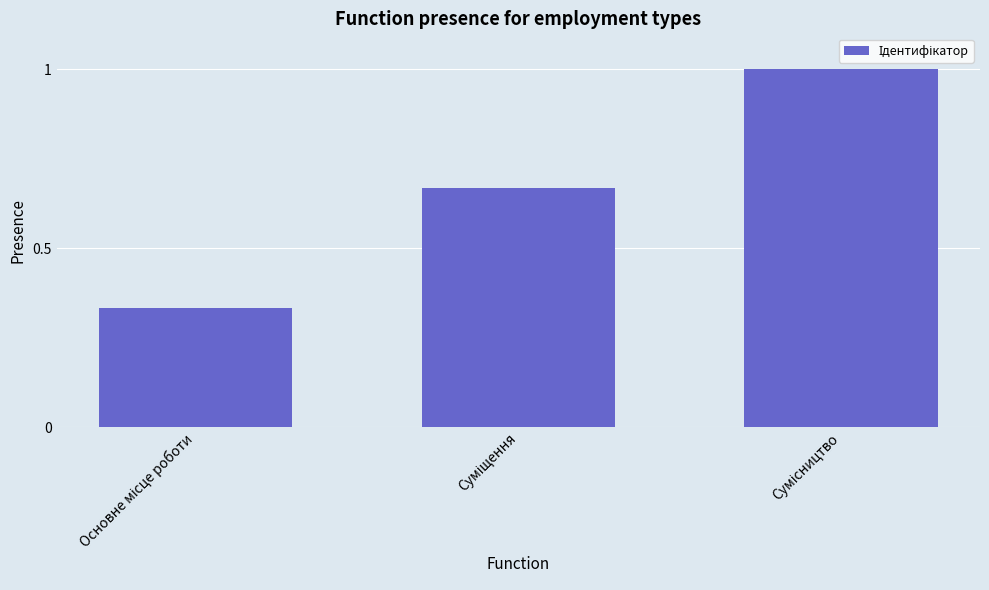

What is the maximum value shown in the chart?

1.0